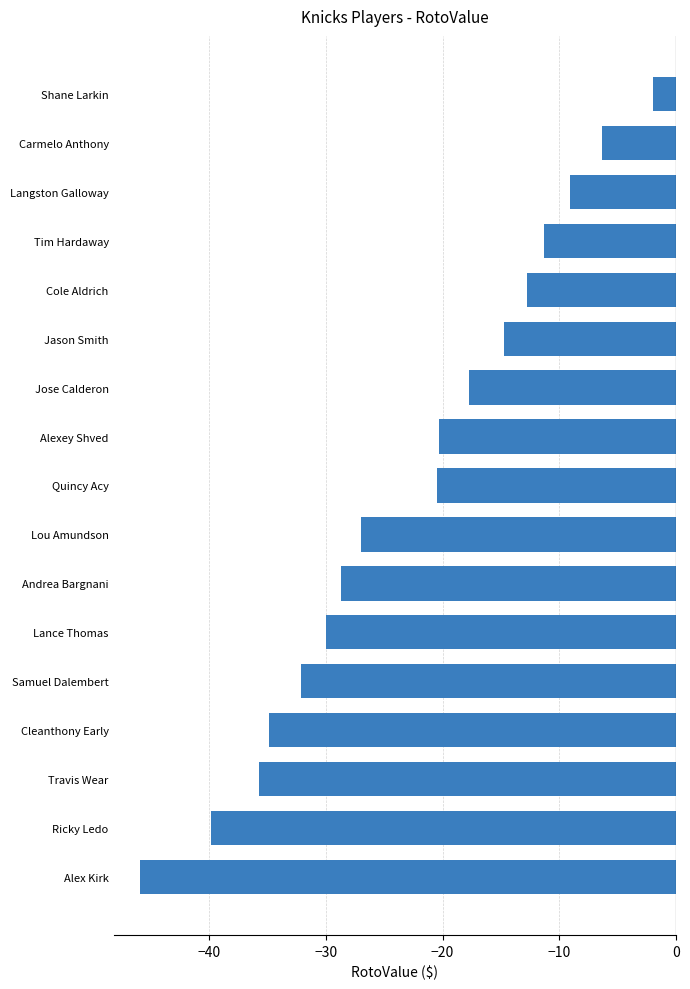

What is the smallest value displayed?

-45.9